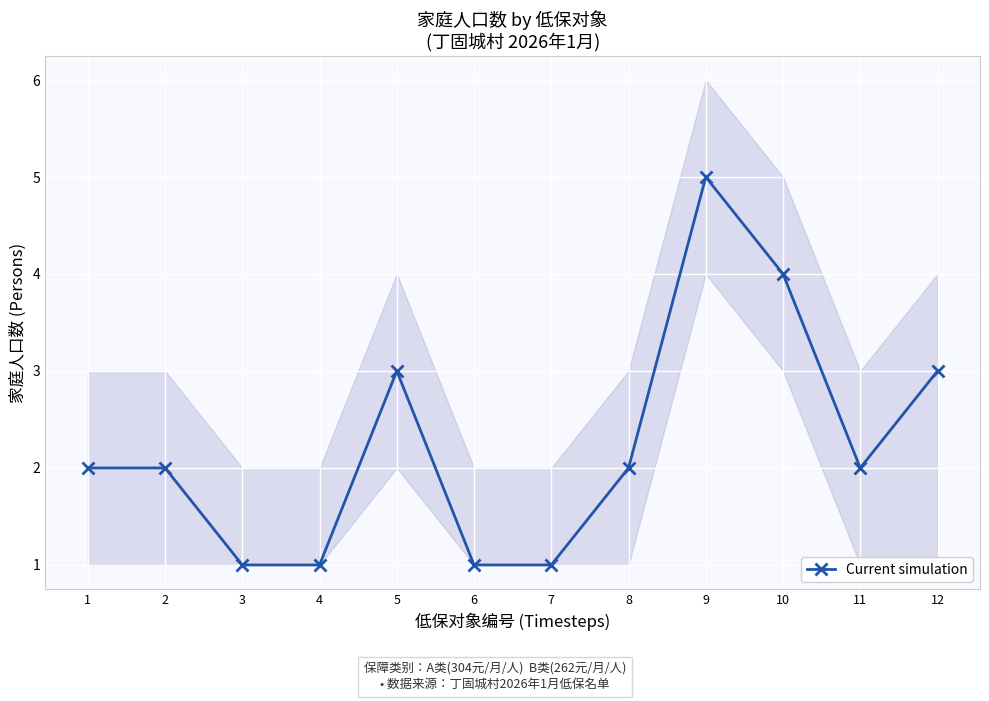

Reading left to right, transcribe all the data shown in this chart.

2	2	1	1	3	1	1	2	5	4	2	3